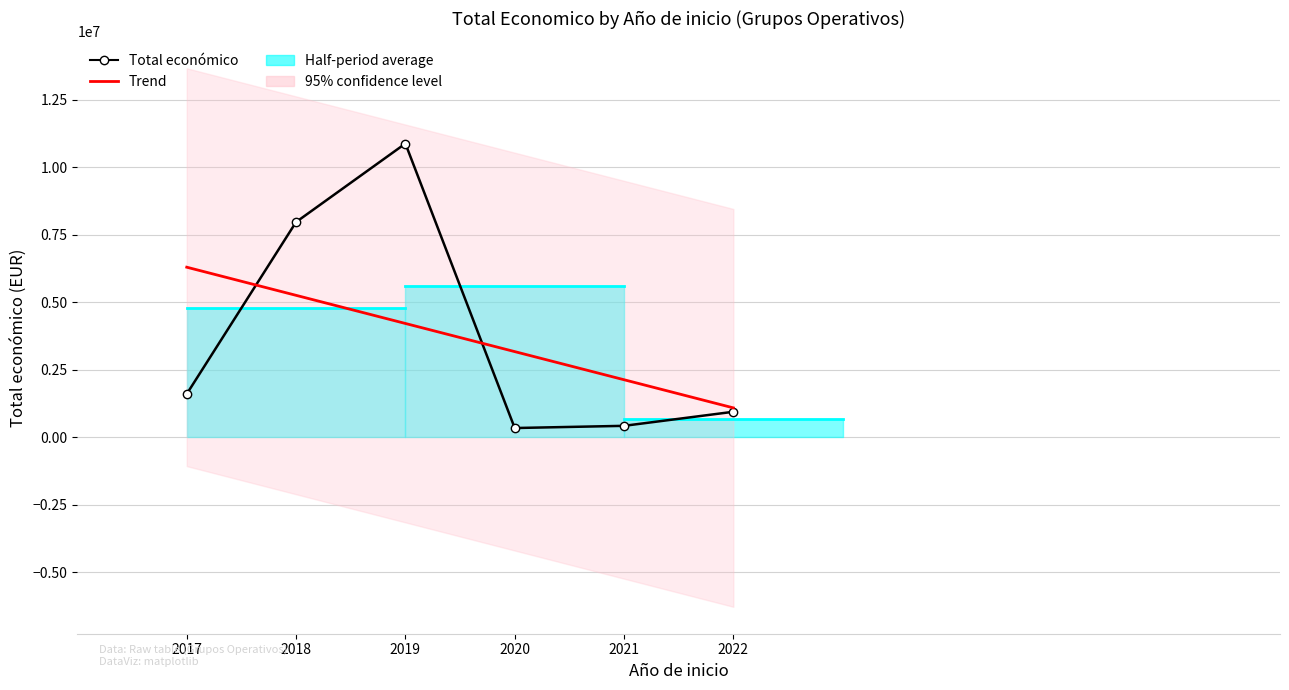

Is this an area chart (filled region under the line)?

No